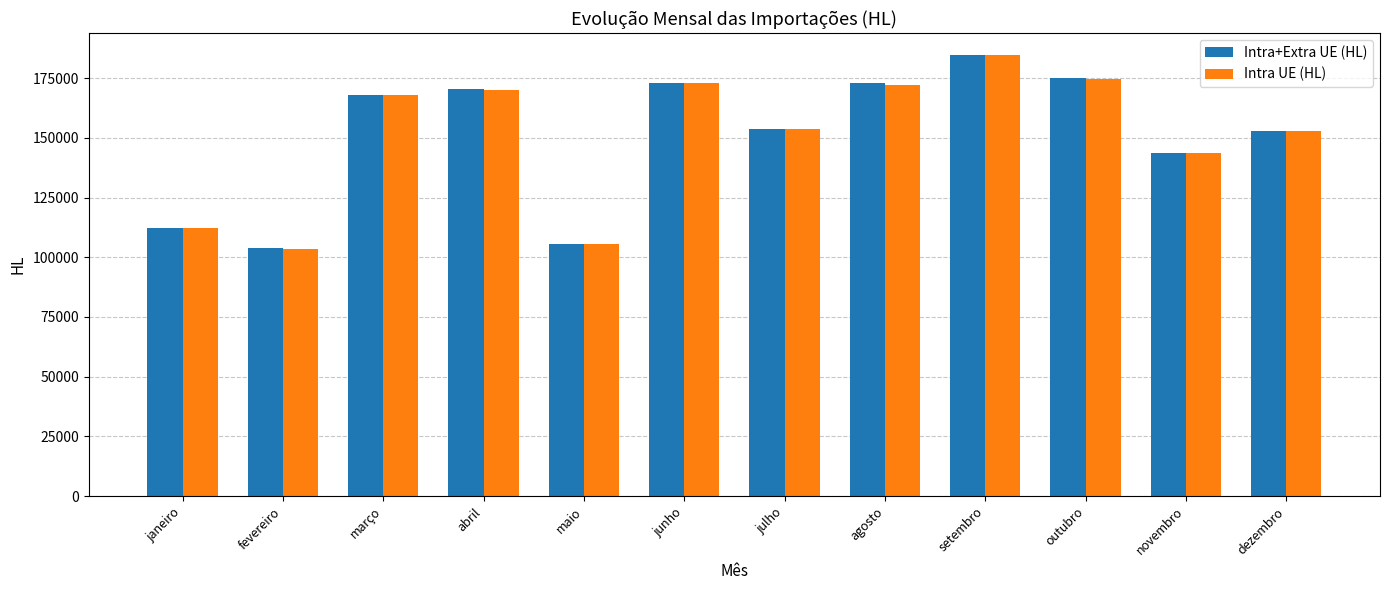

At which label is Intra UE (HL) closest to 144074?

novembro